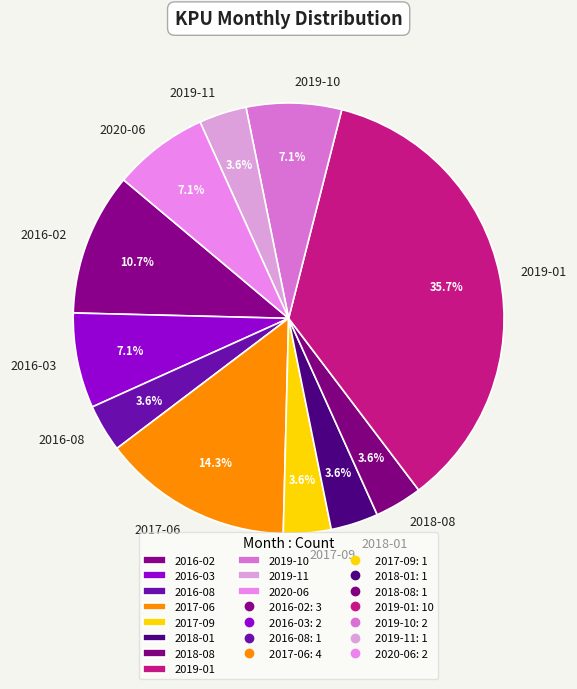

How many slices are in this pie chart?

11